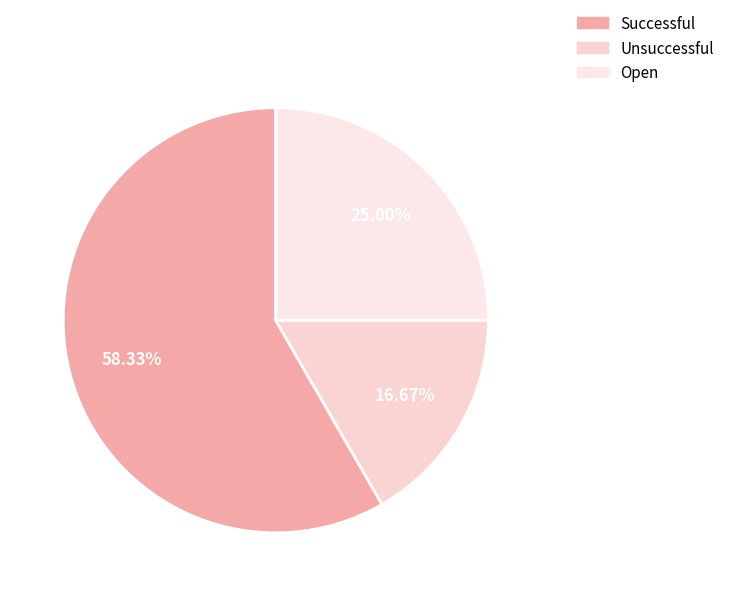

Is there any slice that represents more than half of the pie?

Yes